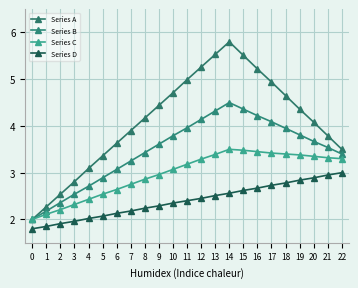

What is the greatest value displayed?

5.8